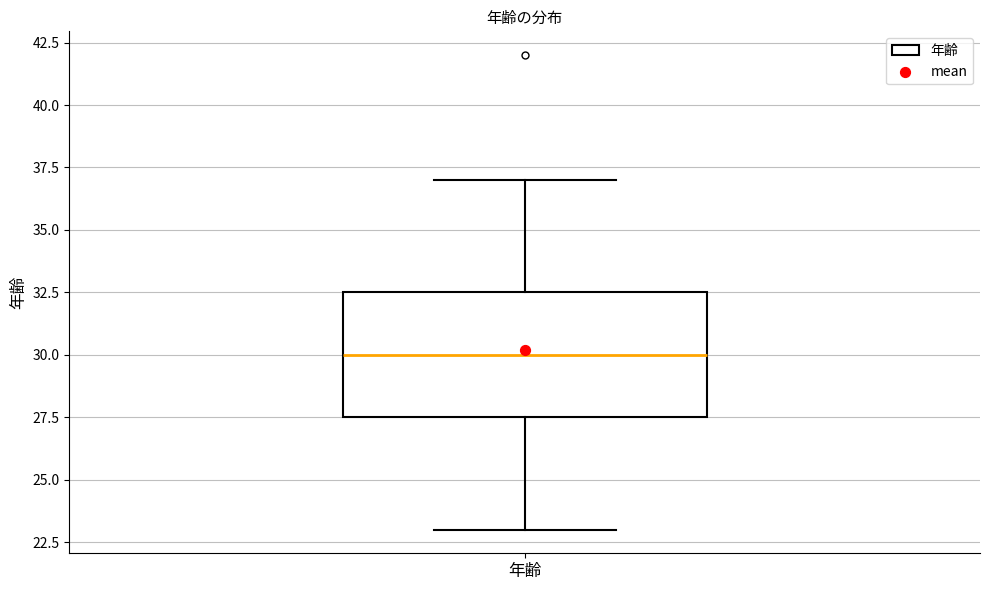

Transcribe this box plot: give where the median line is, the range the box spans, and where the two whiskers end, as read against the y-axis. The values are not printed on the chart, so give them approximately, as read against the axis.

median 30.0, box 27.5 to 32.5, whiskers 23.0 to 37.0